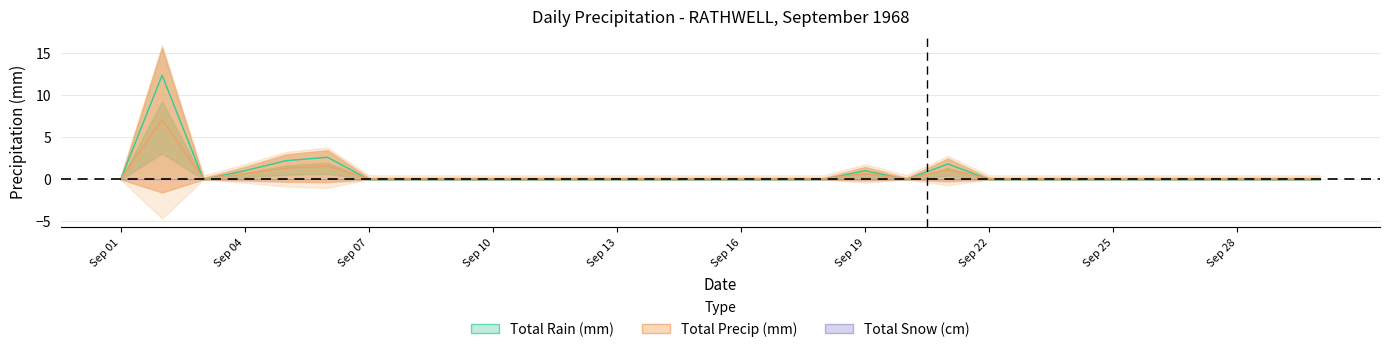

What is the approximate value of Total Rain (mm) at 06?

2.6